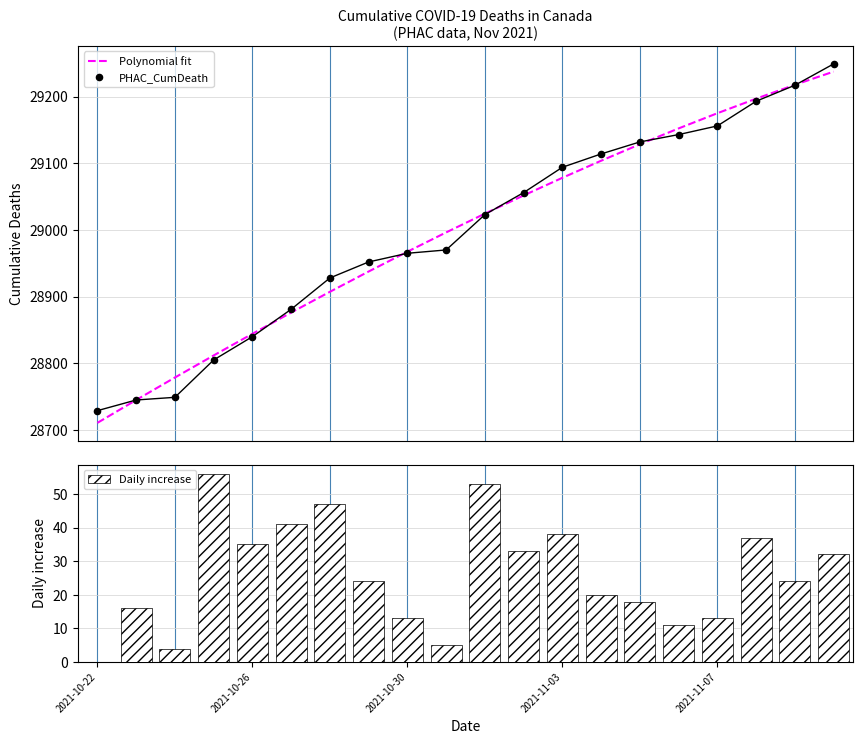

Which series contains the highest Y value?

PHAC_CumDeath